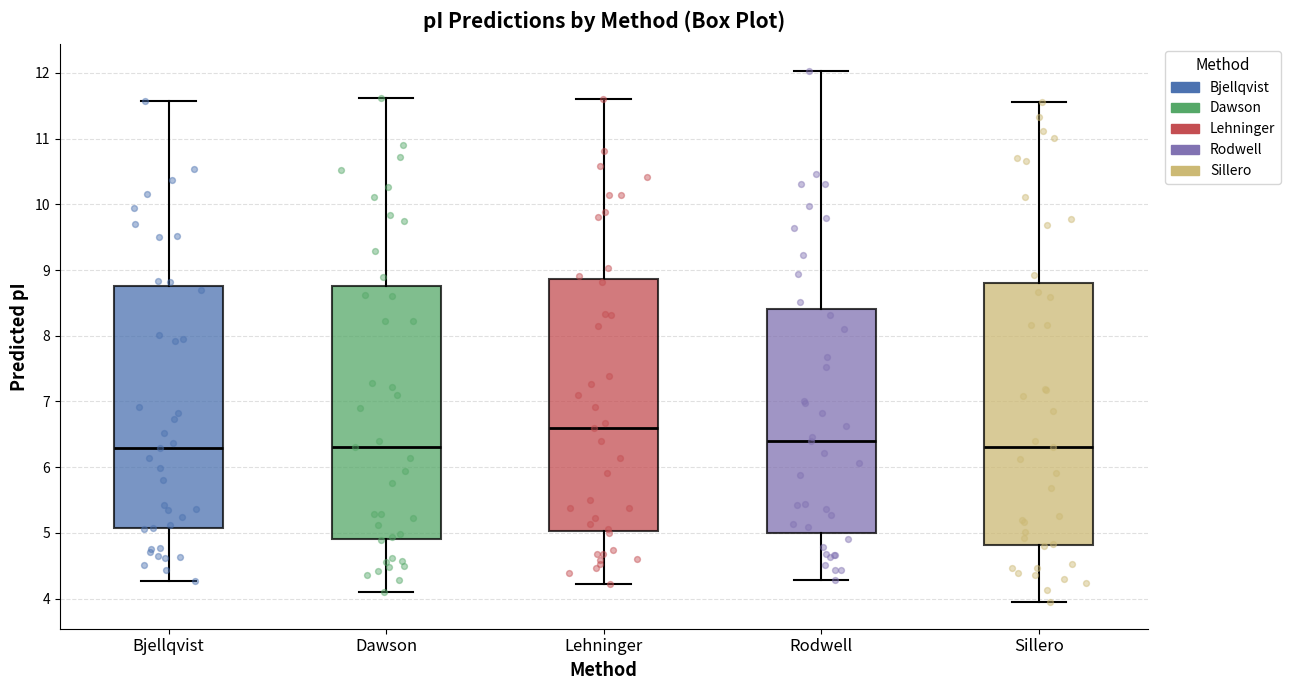

Reading left to right, read every box against the y-axis: the position of its median line, the range the box covers, and the ends of its whiskers. The values are not printed on the chart, so give them approximately, as read against the axis.

Bjellqvist: median 6.3, box 5.1 to 8.8, whiskers 4.3 to 11.6
Dawson: median 6.3, box 4.9 to 8.8, whiskers 4.1 to 11.6
Lehninger: median 6.6, box 5.0 to 8.9, whiskers 4.2 to 11.6
Rodwell: median 6.4, box 5.0 to 8.4, whiskers 4.3 to 12.0
Sillero: median 6.3, box 4.8 to 8.8, whiskers 3.9 to 11.6